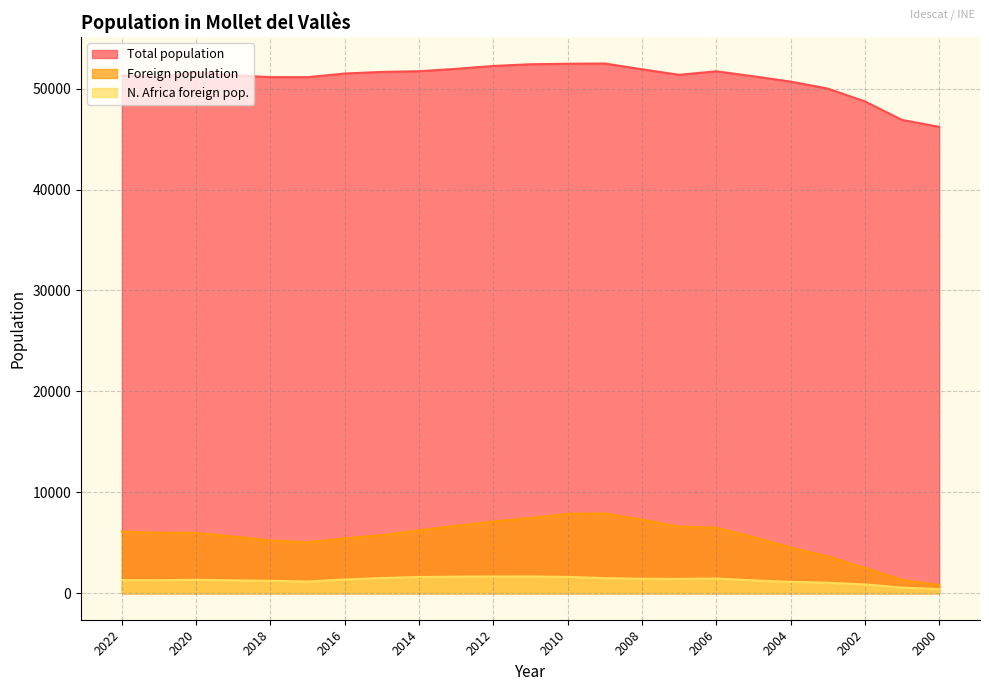

How many values in the N. Africa foreign pop. series exceed 1333?

11